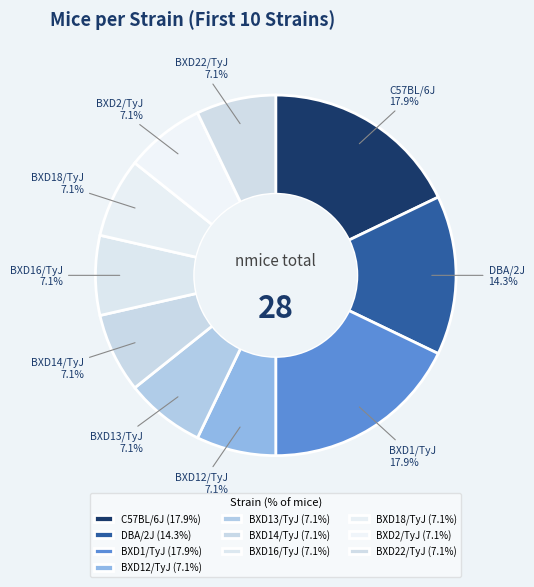

How many slices are in this pie chart?

10